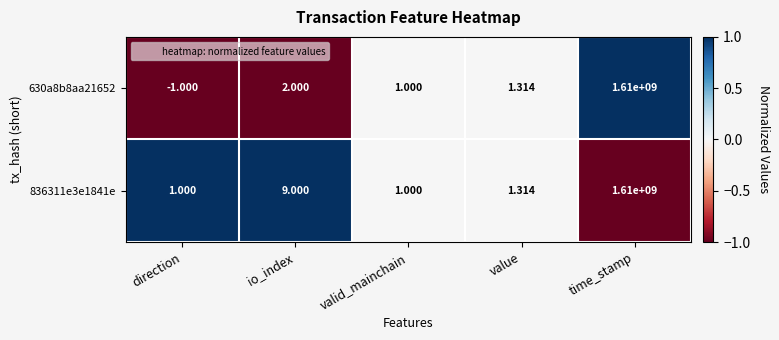

At which label does 630a8b8aa21652 first exceed 1?

io_index